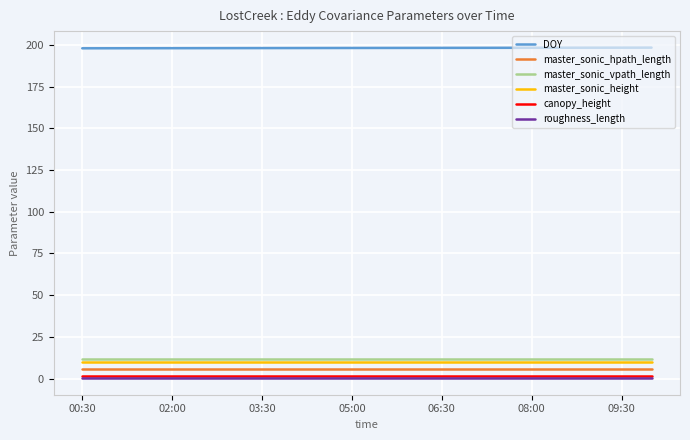

True or false: master_sonic_hpath_length and DOY cross at least once.

False